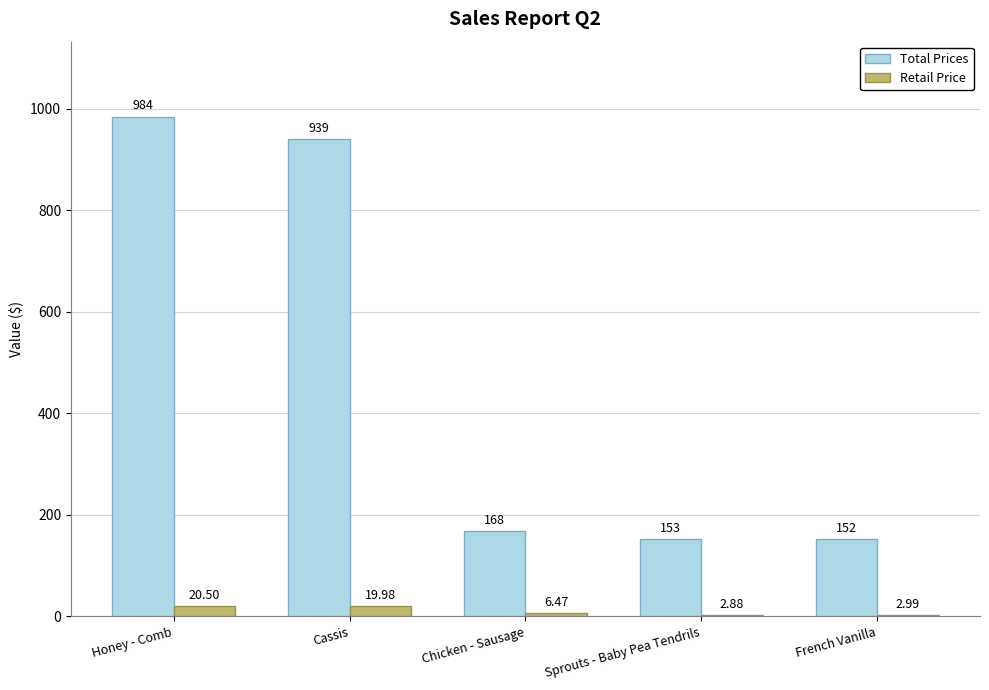

Where is Retail Price nearest to the value 11?

Chicken - Sausage